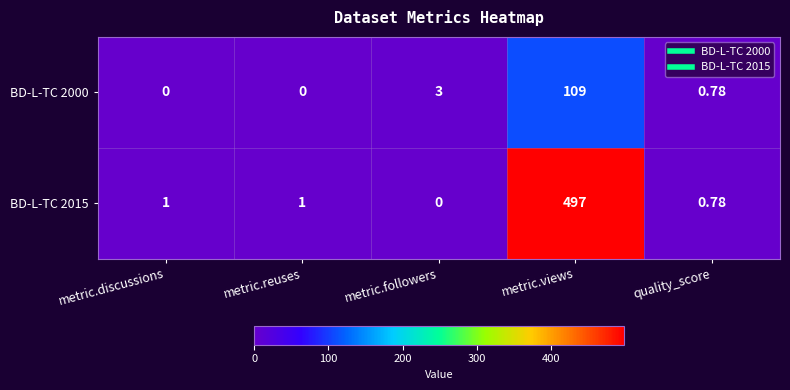

List the series in order of their peak value, lowest first.

BD-L-TC 2000, BD-L-TC 2015